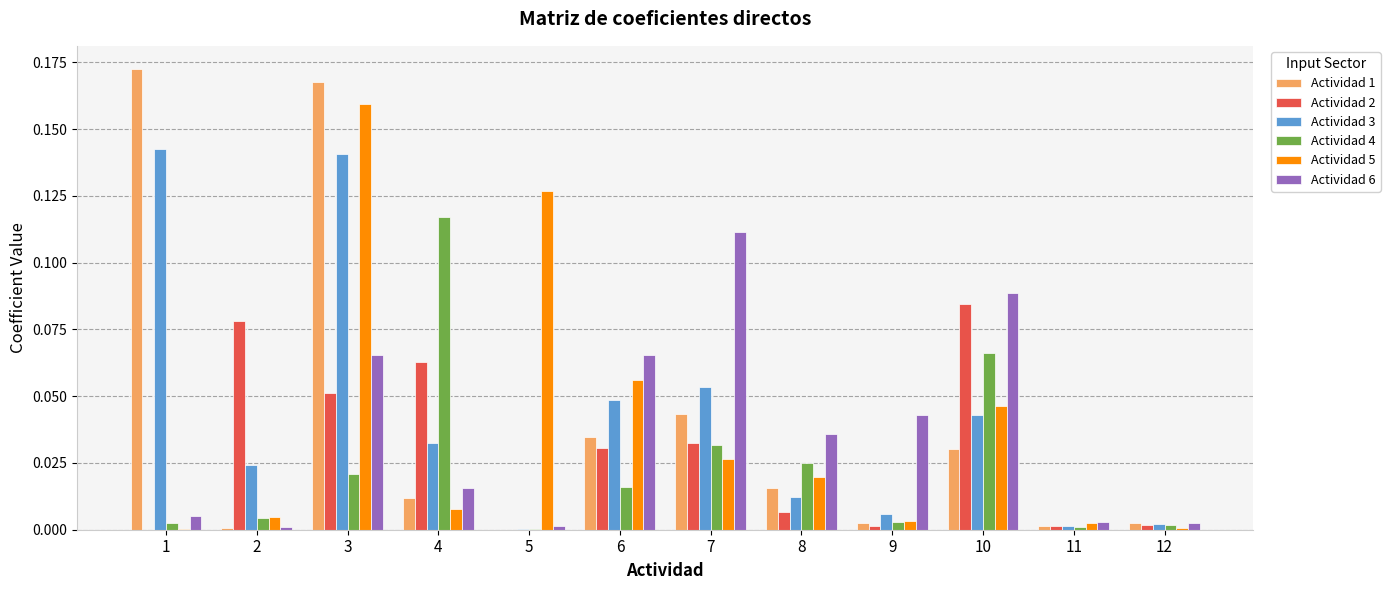

At which category is the sum across all series the highest?

3